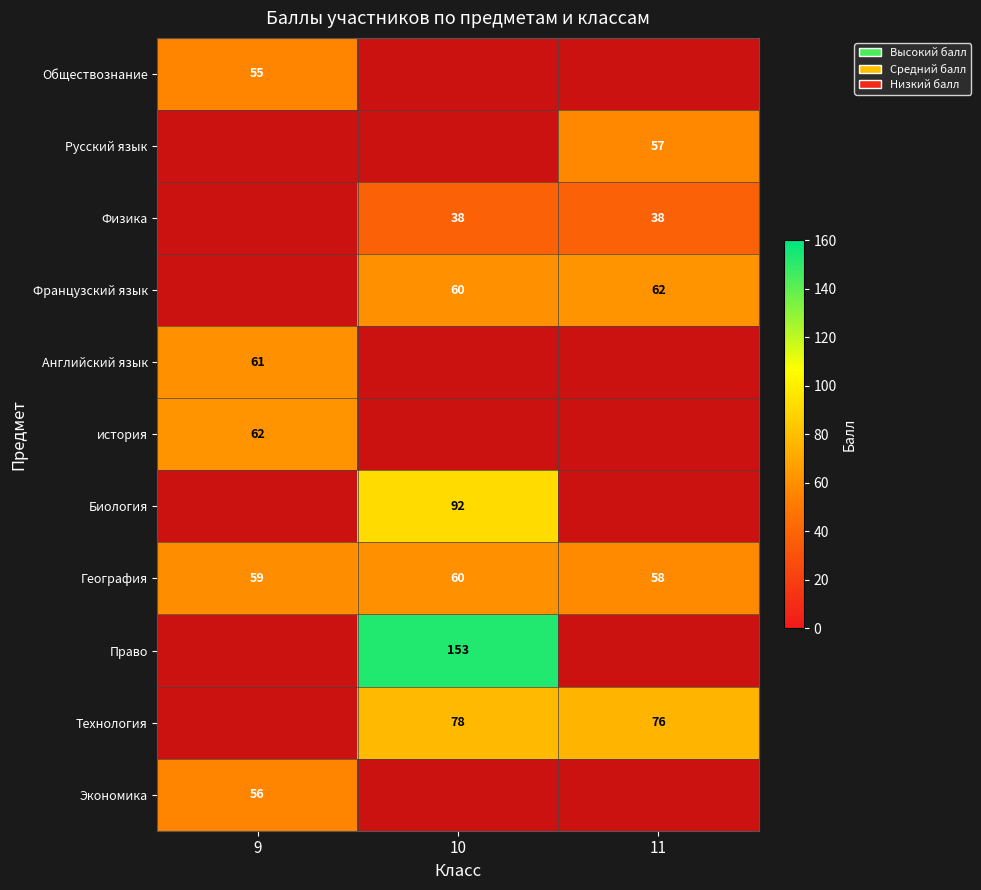

True or false: Биология has a value of 147 at 10.

False